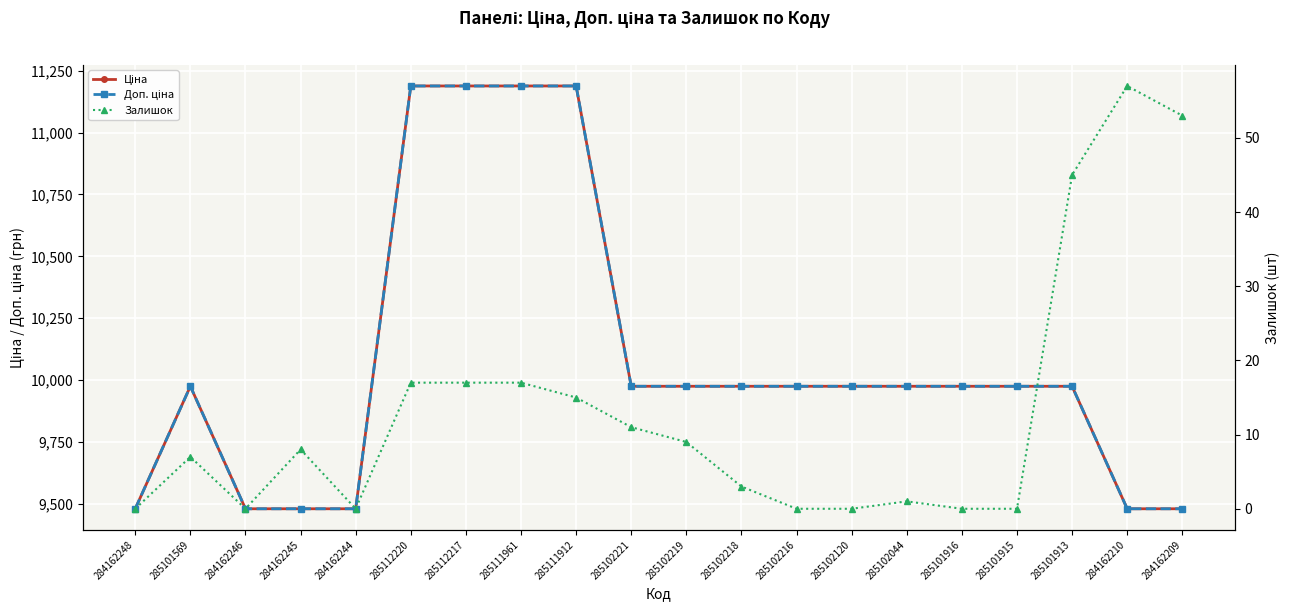

Which series has the widest spread of values?

Ціна